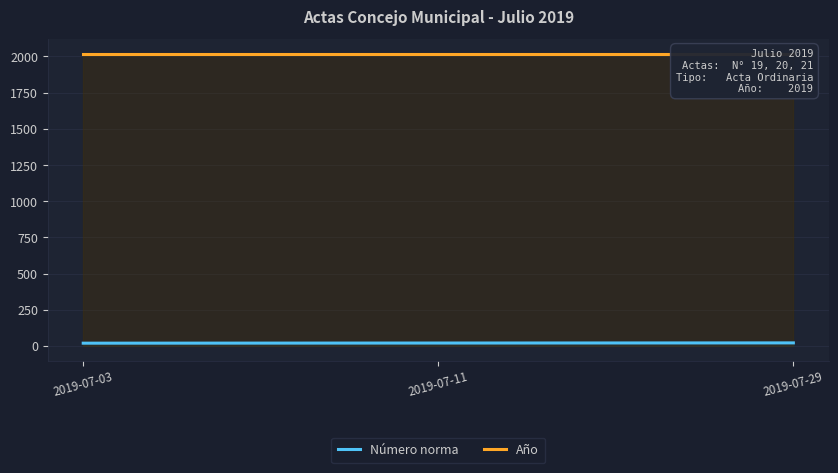

The Número norma series shows 20 at 2019-07-11. True or false?

True